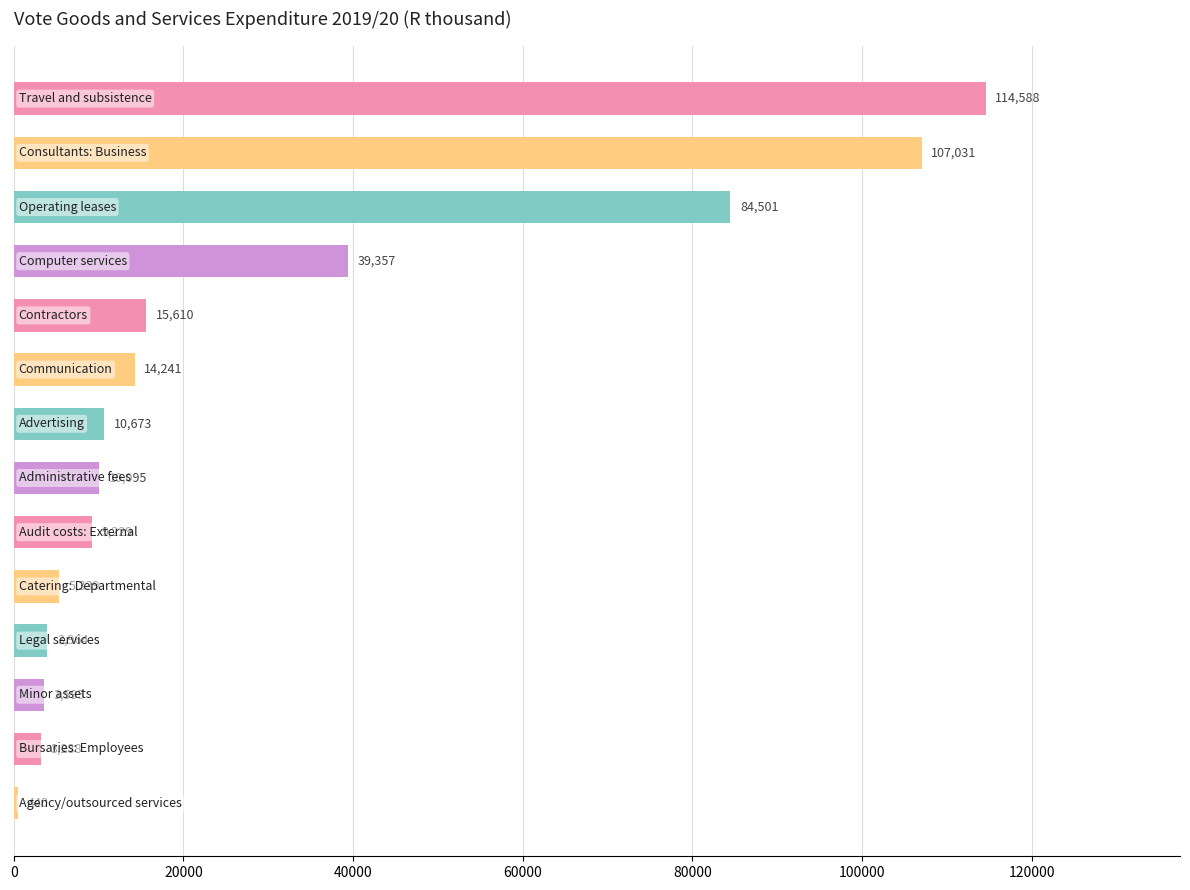

What is the difference between the maximum and second lowest values?

111350